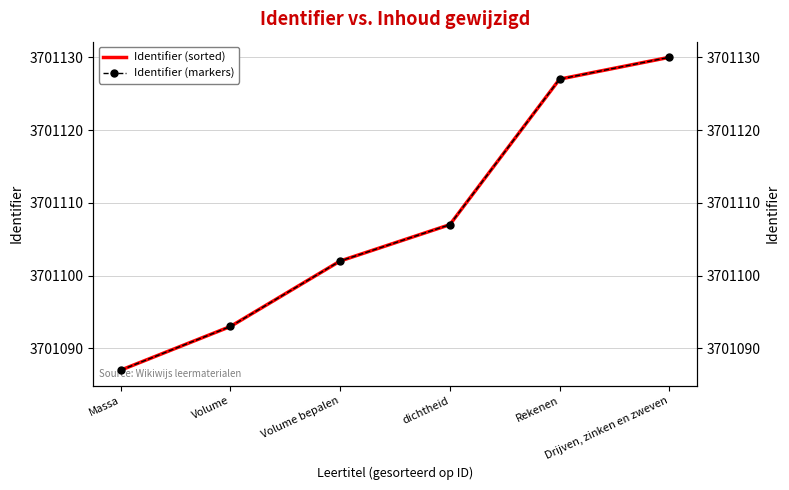

At which category is the sum across all series the highest?

Drijven, zinken en zweven